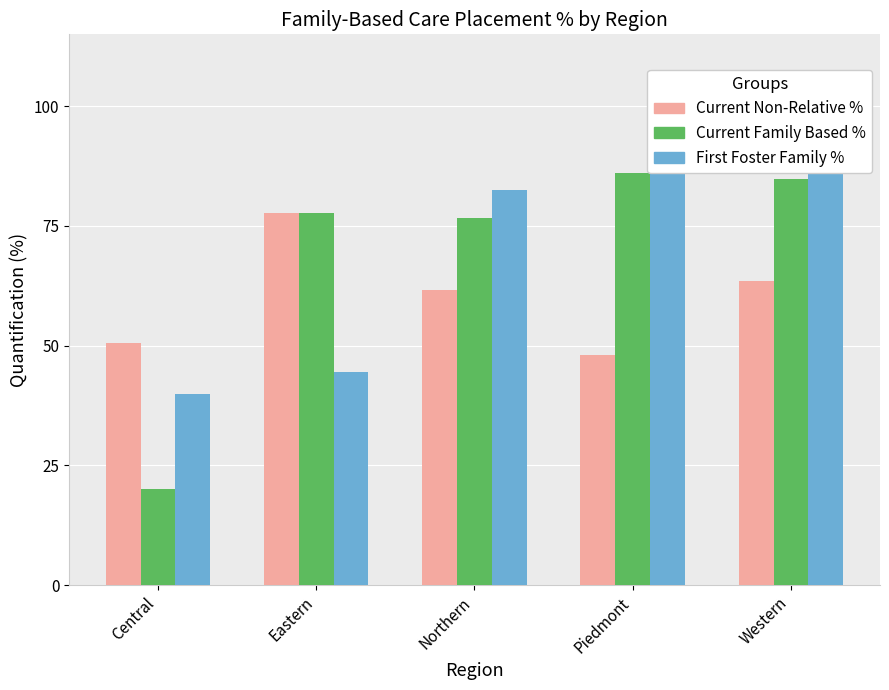

Reading left to right, transcribe all the data shown in this chart.

Current Non-Relative %: 50.5	77.8	61.6	48.0	63.5
Current Family Based %: 20.0	77.8	76.7	86.0	84.7
First Foster Family %: 40.0	44.4	82.6	91.0	89.4